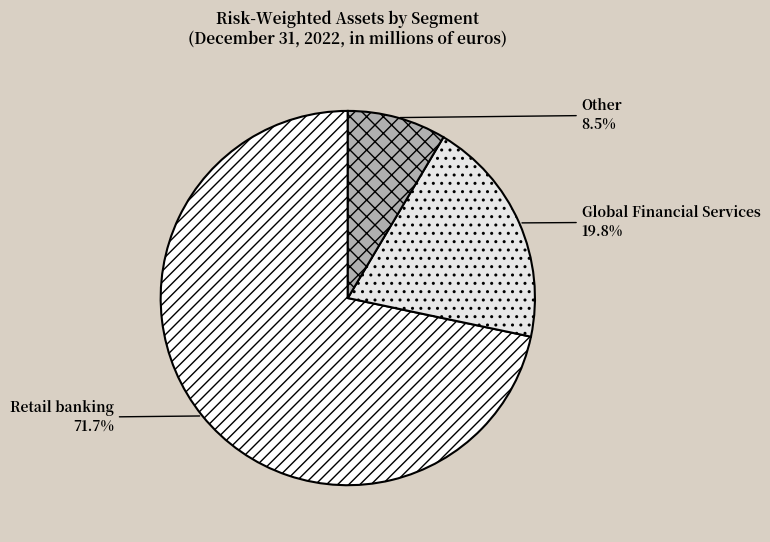

Which slice represents more than half of the pie?

Retail banking